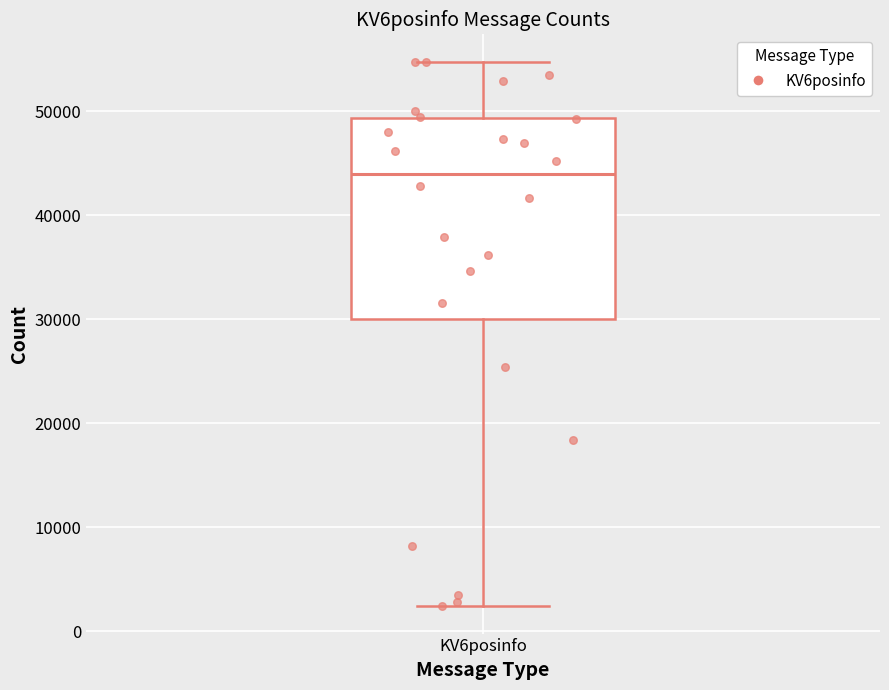

Transcribe this box plot: give where the median line is, the range the box spans, and where the two whiskers end, as read against the y-axis. The values are not printed on the chart, so give them approximately, as read against the axis.

median 44000, box 30000 to 49000, whiskers 2000 to 55000